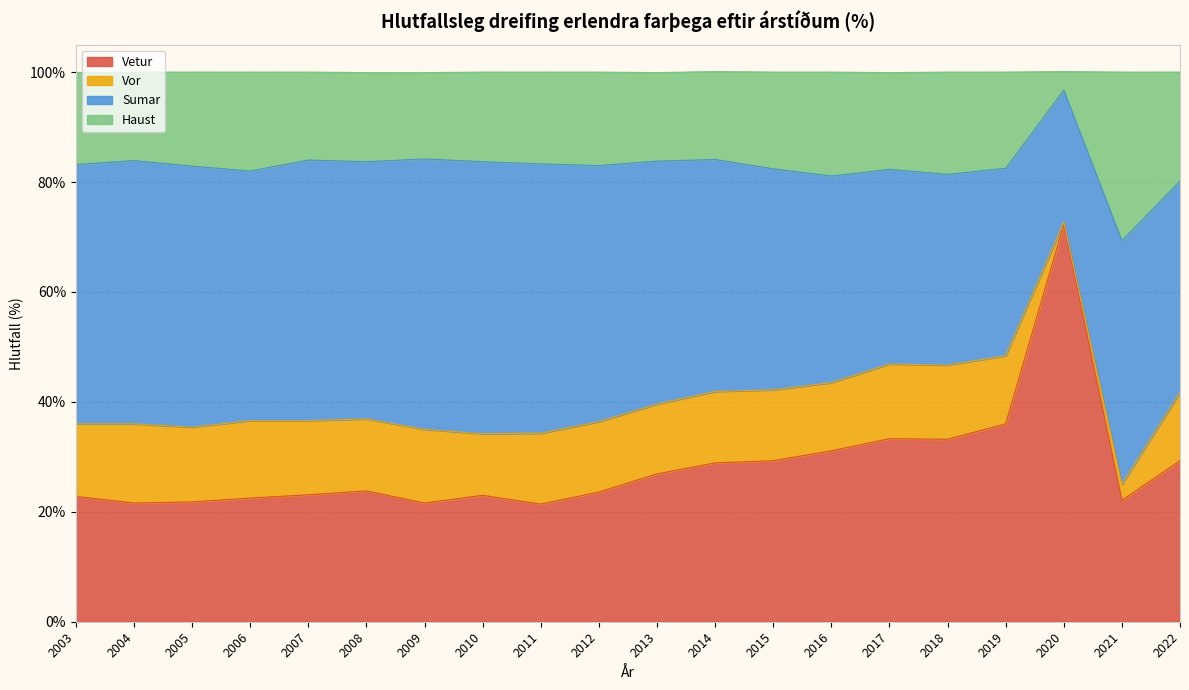

The value of Vetur at 2004 is 13.5. True or false?

False